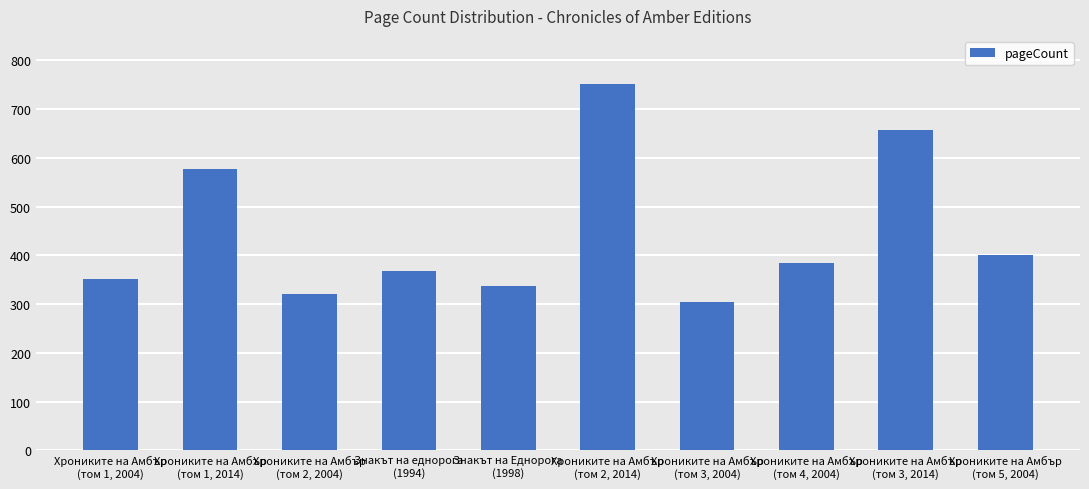

Reading left to right, list all the values displayed in this chart.

352	576	320	368	336	752	304	384	657	400